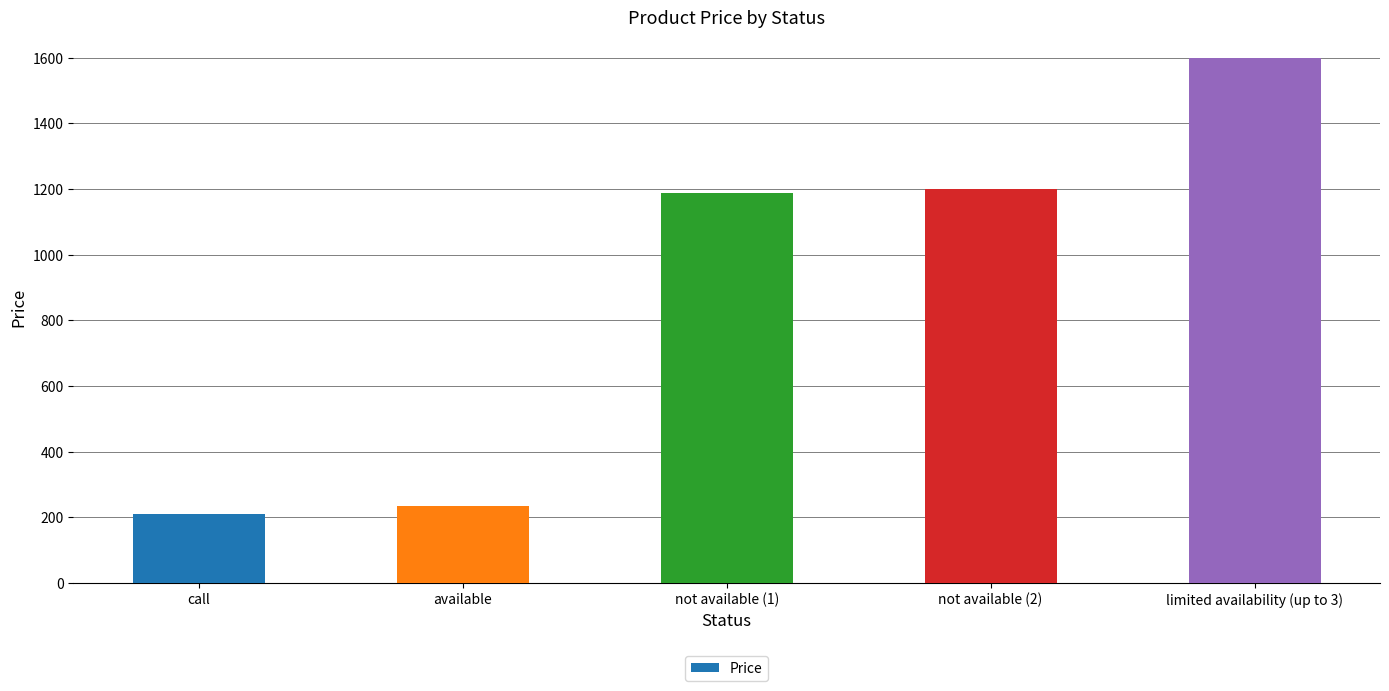

True or false: the data shows 1198.8 at not available (2).

True